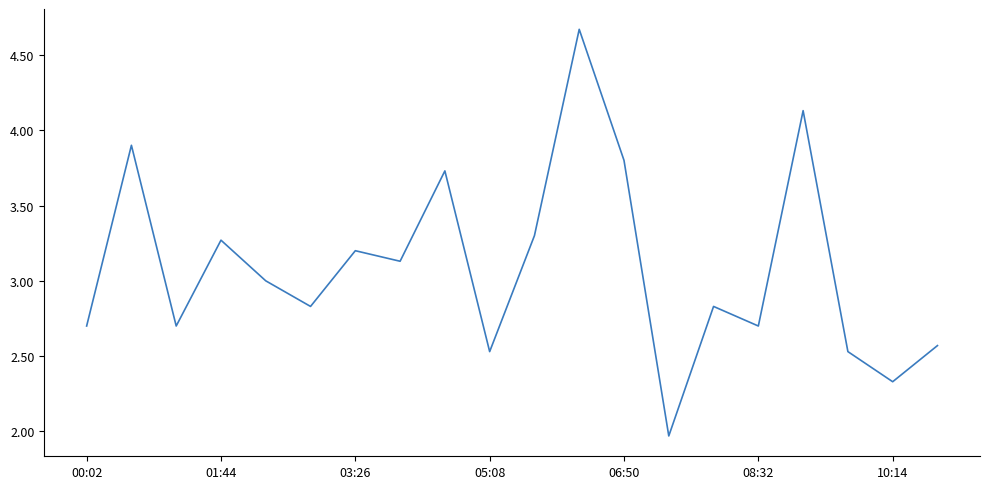

What is the difference between the maximum and minimum values?

2.7